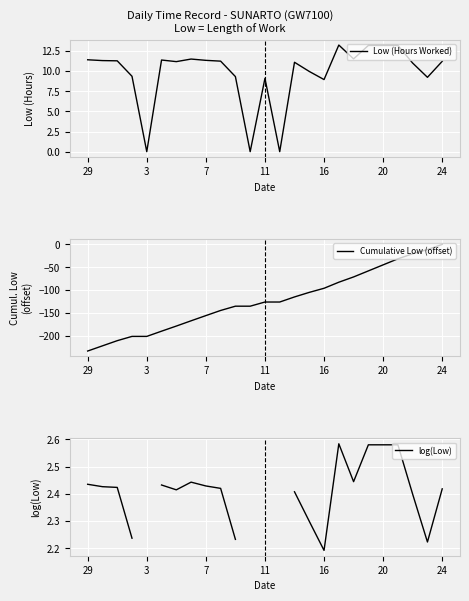

At which label does Cumulative Low (offset) reach its minimum?

29